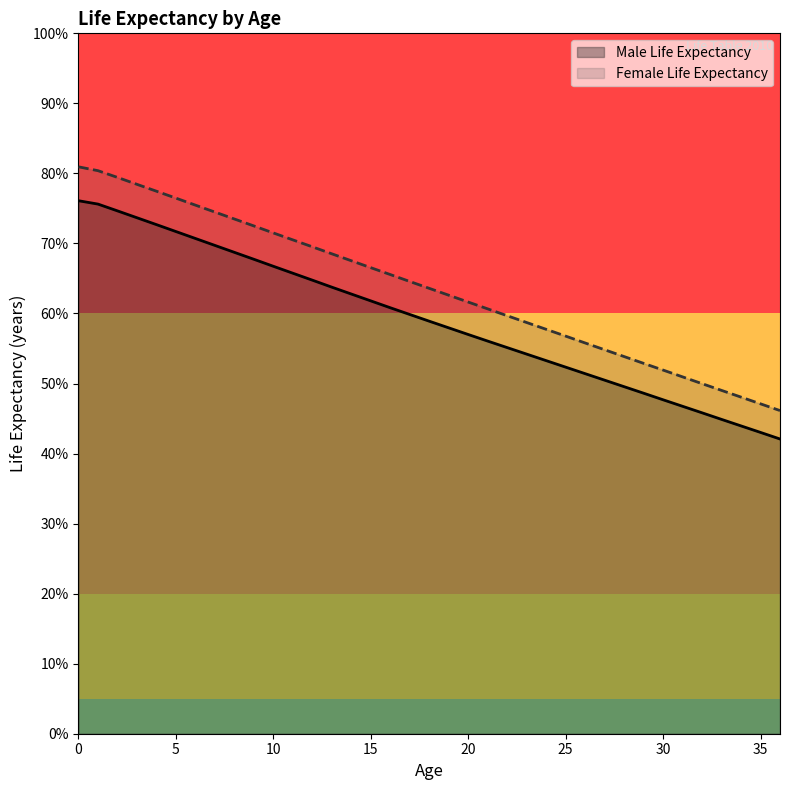

Is it true that Male Life Expectancy equals 52.3 at 25?

True